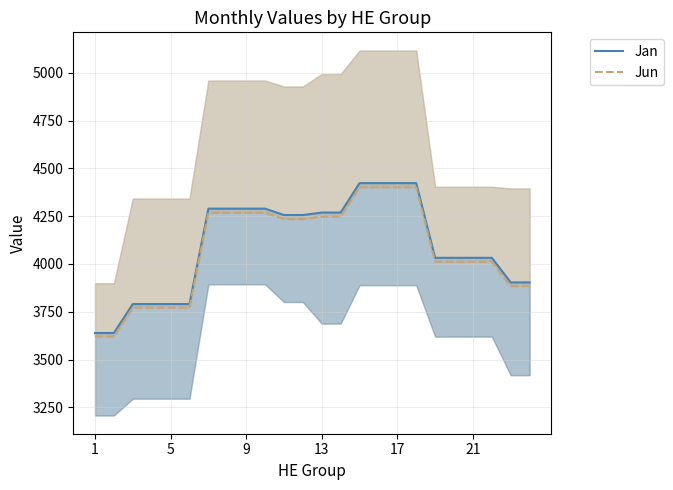

What is the spread (max minus min) of values at 5?

18.2